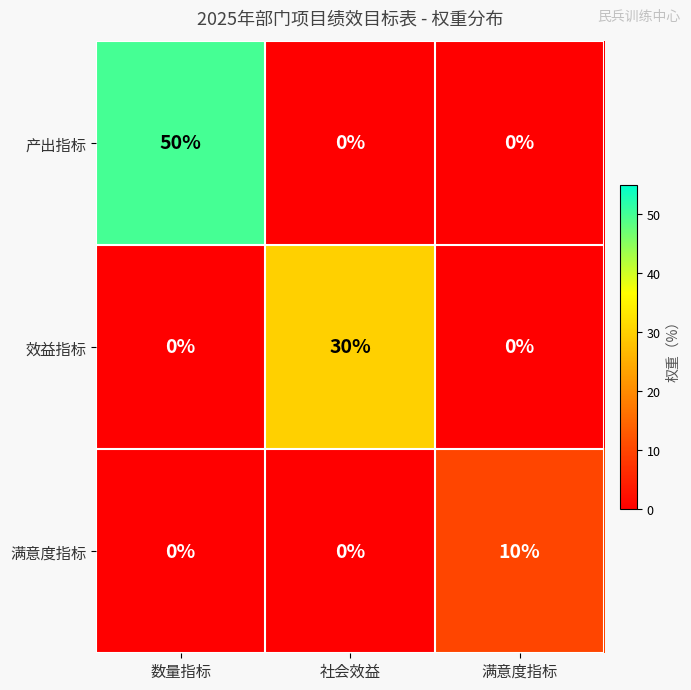

What is the difference between the maximum and minimum values in the 产出指标 series?

50